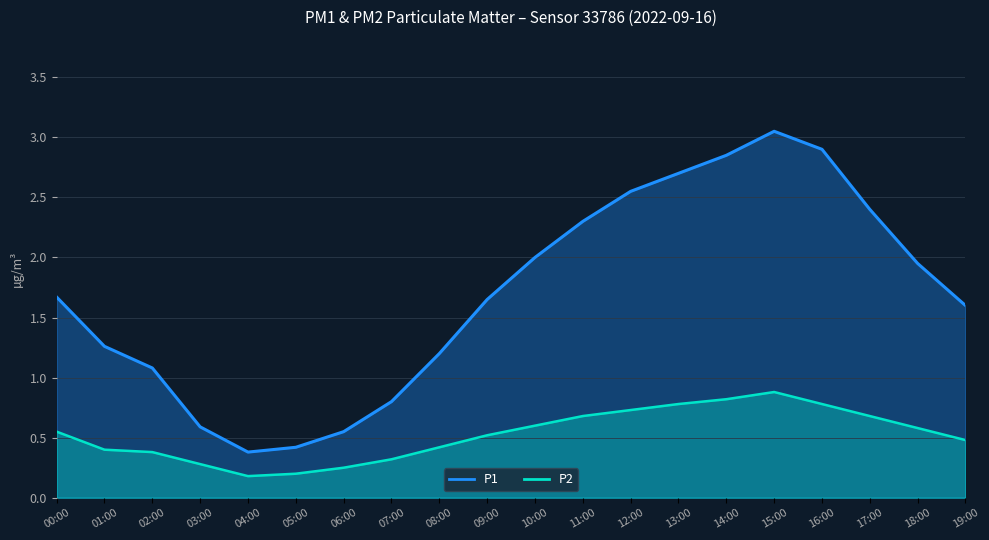

How many data points in P1 are less than 1?

5